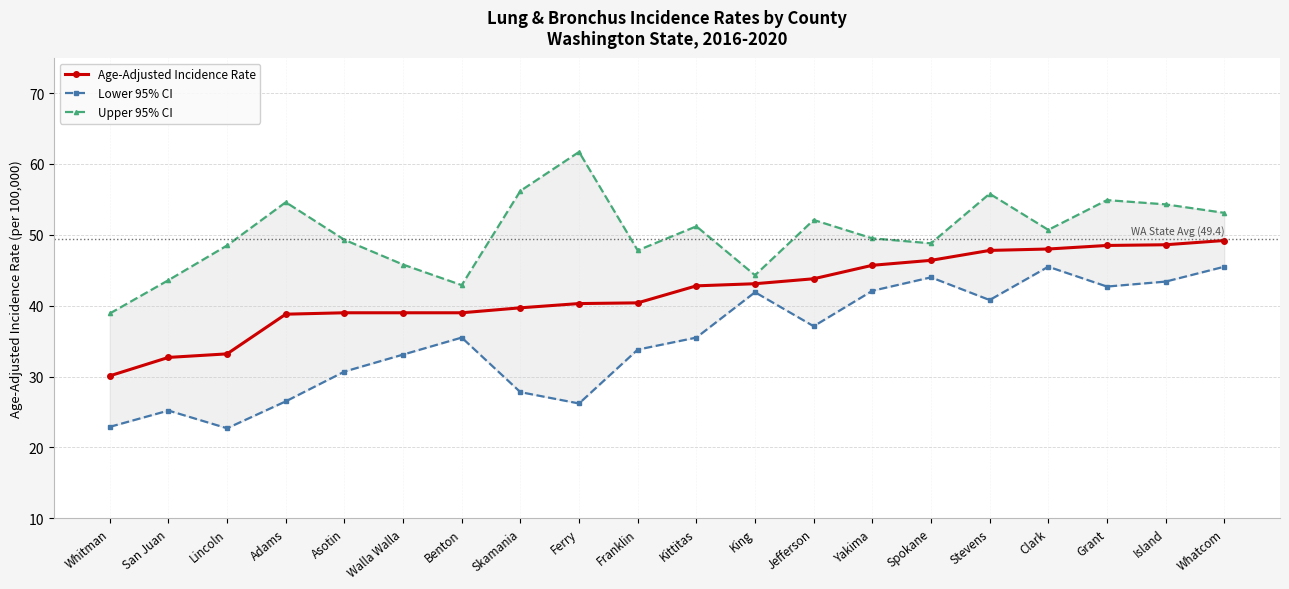

Which series changed the most between San Juan and King?

Lower 95% CI